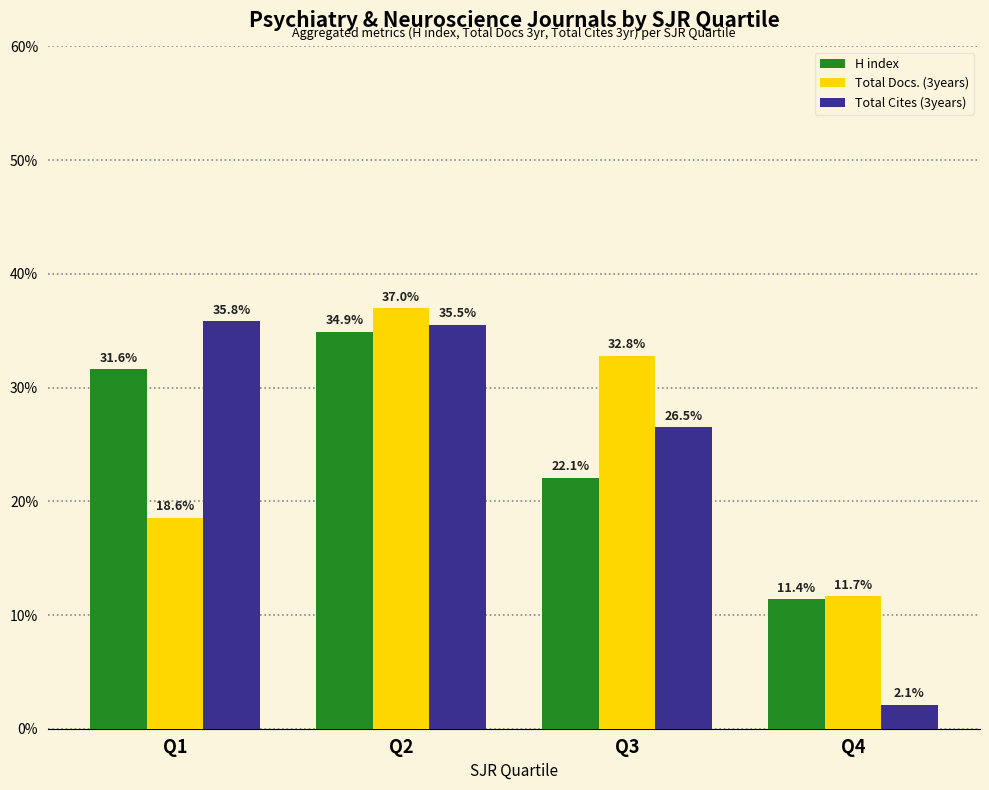

How many groups of bars are there?

4